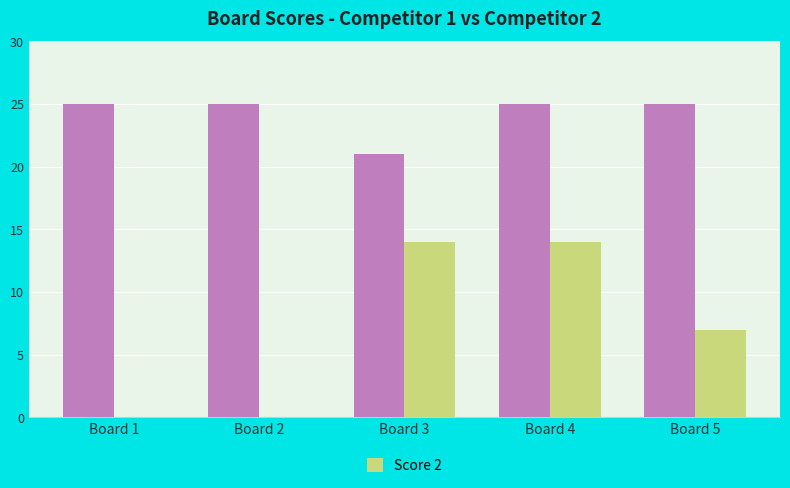

At which category is the sum across all series the highest?

Board 4